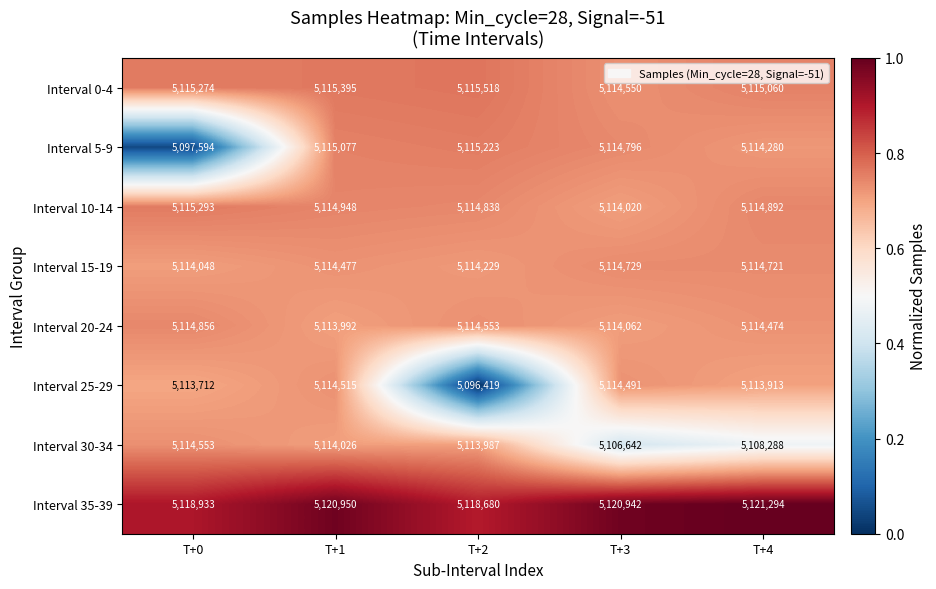

The Interval 10-14 series shows 8277648 at T+4. True or false?

False